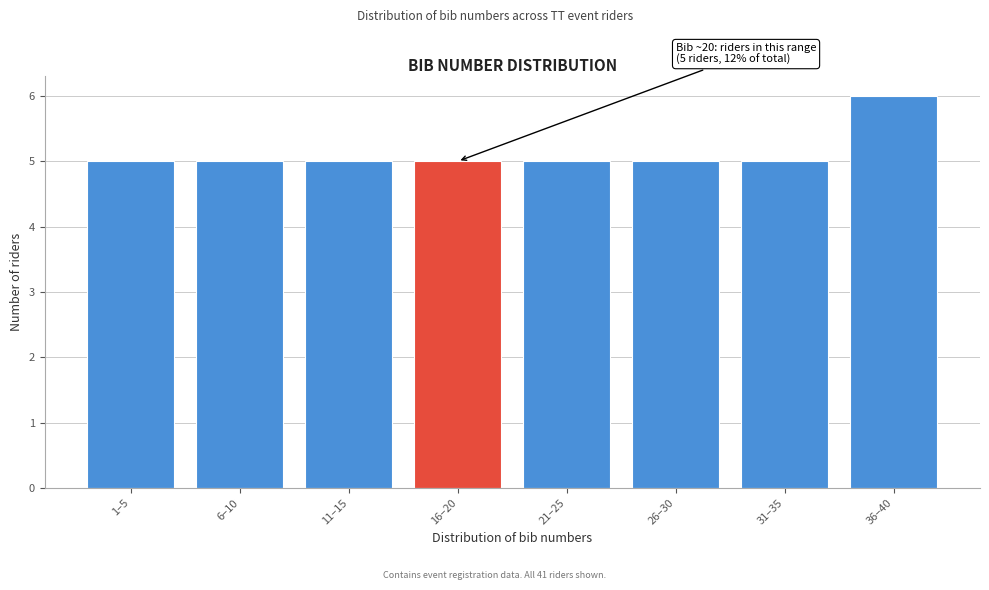

Reading left to right, list all the values displayed in this chart.

1–5=5	6–10=5	11–15=5	16–20=5	21–25=5	26–30=5	31–35=5	36–40=6